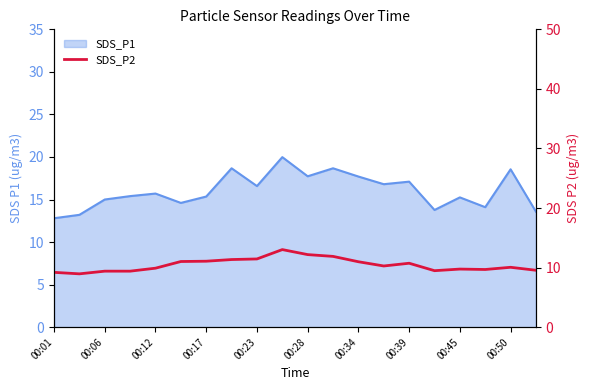

Count the number of values greater than 10.

11